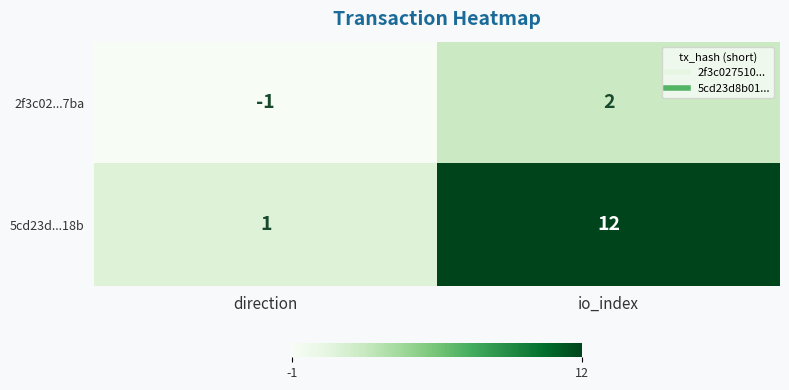

What is the difference between the maximum and minimum values in the 5cd23d...18b series?

11